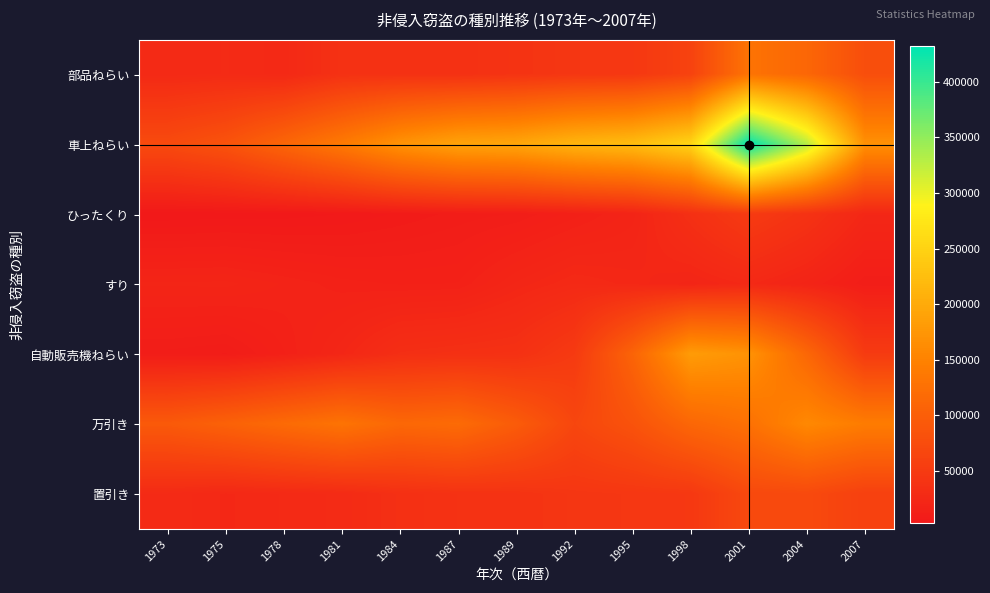

Reading left to right, extract all data points from this chart.

部品ねらい: 1973=27123	1975=28579	1978=25823	1981=37702	1984=38215	1987=37451	1989=40594	1992=45028	1995=46629	1998=61192	2001=129380	2004=112161	2007=78016
車上ねらい: 1973=72373	1975=84736	1978=111088	1981=138748	1984=171268	1987=190449	1989=194824	1992=212955	1995=222473	1998=252092	2001=432140	2004=328921	2007=168129
ひったくり: 1973=3319	1975=3862	1978=3978	1981=5002	1984=7015	1987=8954	1989=10145	1992=14191	1995=19220	1998=35763	2001=50838	2004=39399	2007=23687
すり: 1973=20378	1975=20669	1978=18168	1981=15772	1984=14788	1987=15154	1989=22086	1992=26819	1995=24386	1998=21019	2001=25691	2004=19198	2007=10220
自動販売機ねらい: 1973=9387	1975=8221	1978=14876	1981=23115	1984=33854	1987=36065	1989=37396	1992=50134	1995=108075	1998=181444	2001=170470	2004=112965	2007=50846
万引き: 1973=93936	1975=105161	1978=117703	1981=129733	1984=113706	1987=118281	1989=96662	1992=66852	1995=84131	1998=112237	2001=126110	2004=158020	2007=141915
置引き: 1973=28191	1975=24735	1978=26952	1981=29018	1984=35593	1987=38560	1989=39896	1992=44075	1995=45471	1998=47036	2001=70244	2004=71818	2007=58727